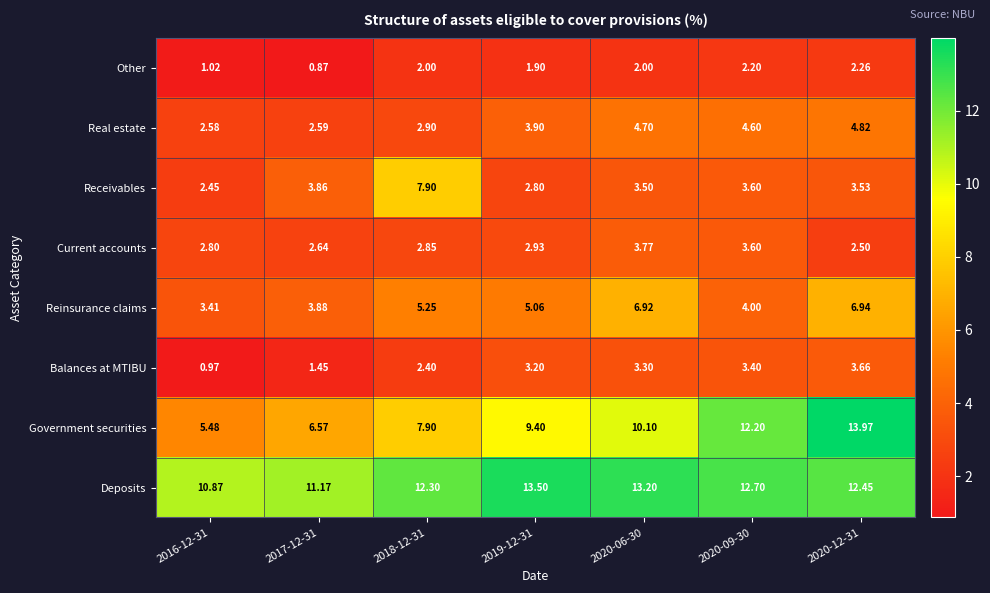

Rank the series by their maximum value, from lowest to highest.

Other, Balances at MTIBU, Current accounts, Real estate, Reinsurance claims, Receivables, Deposits, Government securities